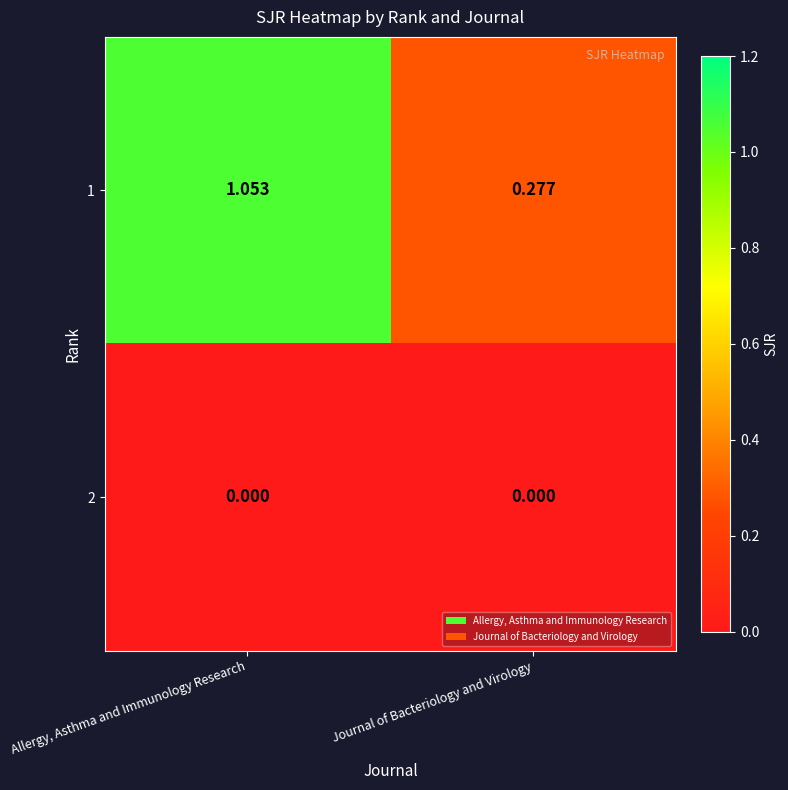

At which label does 1 first exceed 1?

Allergy, Asthma and Immunology Research